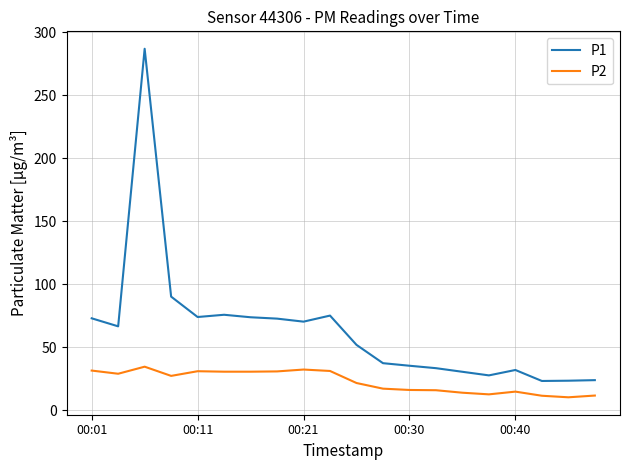

Rank the series by their maximum value, from lowest to highest.

P2, P1